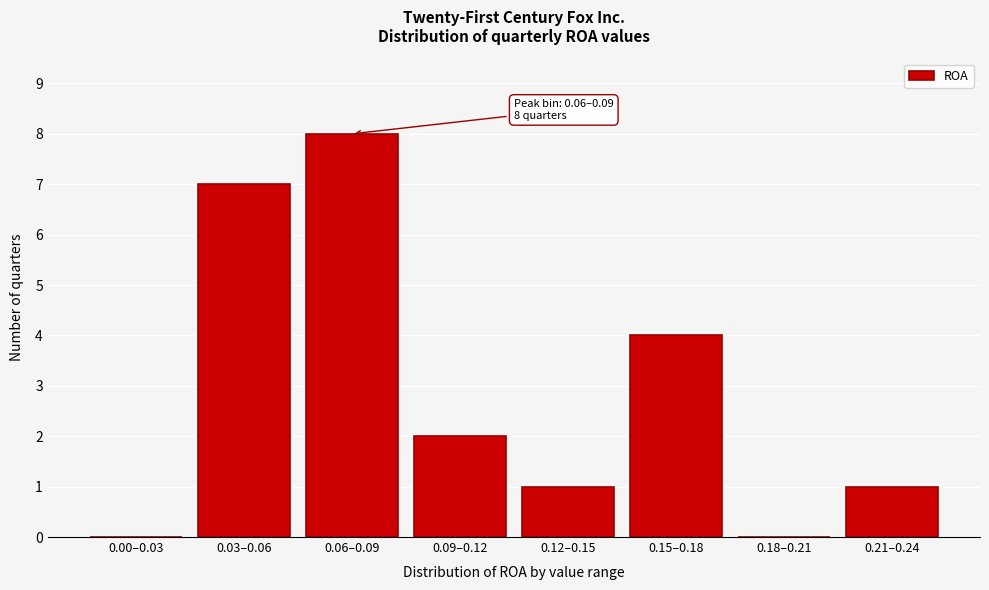

Reading left to right, extract all data points from this chart.

0.00–0.03=0	0.03–0.06=7	0.06–0.09=8	0.09–0.12=2	0.12–0.15=1	0.15–0.18=4	0.18–0.21=0	0.21–0.24=1